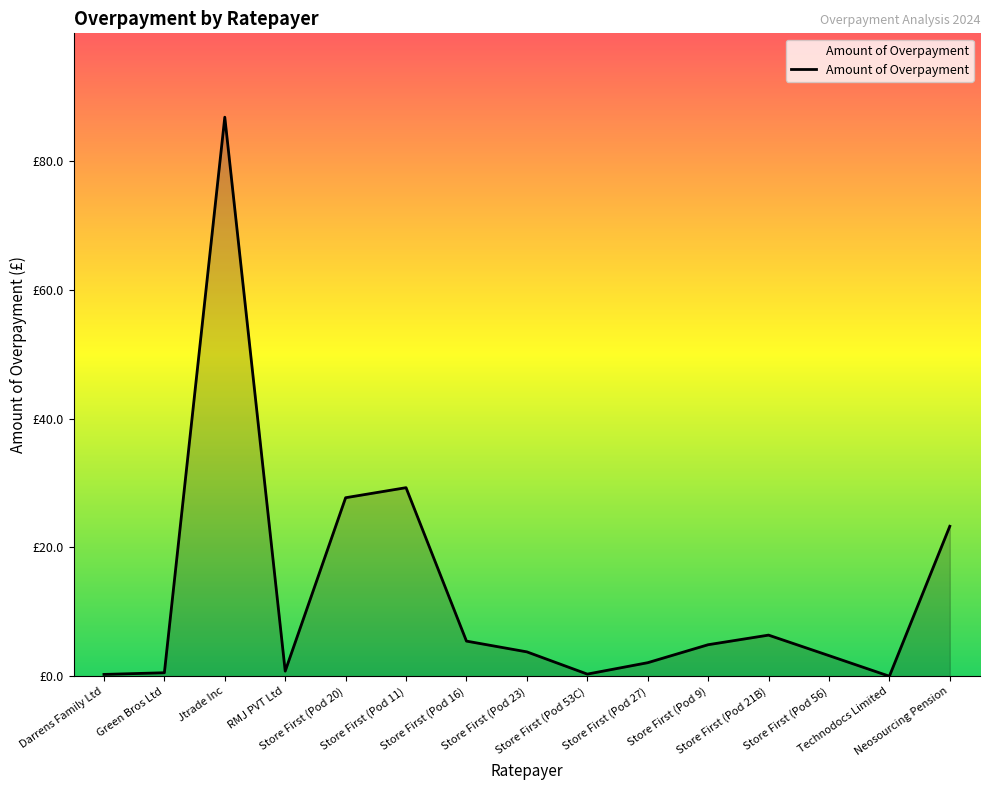

The chart shows a value of 0.0 at Technodocs Limited. True or false?

True